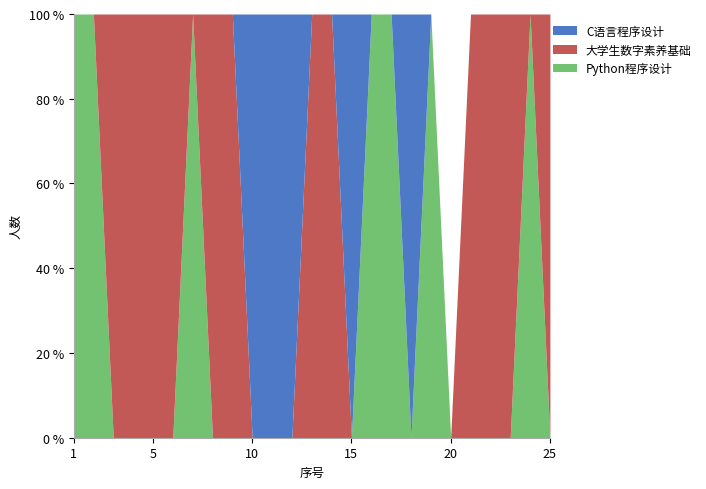

What is the total value across all series at 5?

100